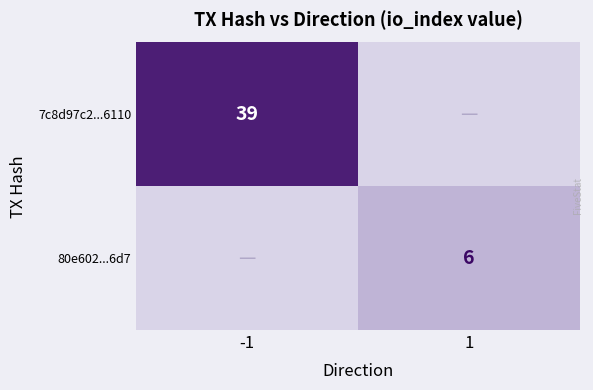

What is the total value across all series at 1?

6